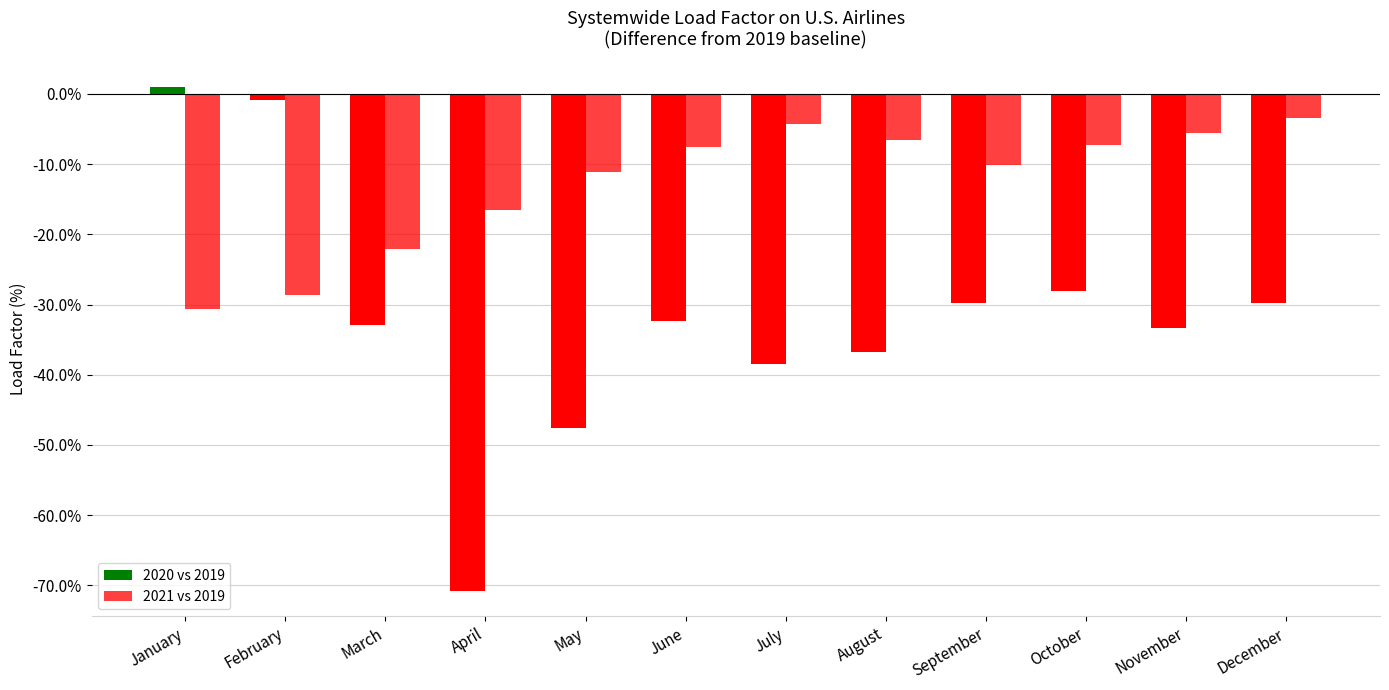

True or false: 2021 vs 2019 has a value of -16.6 at April.

True